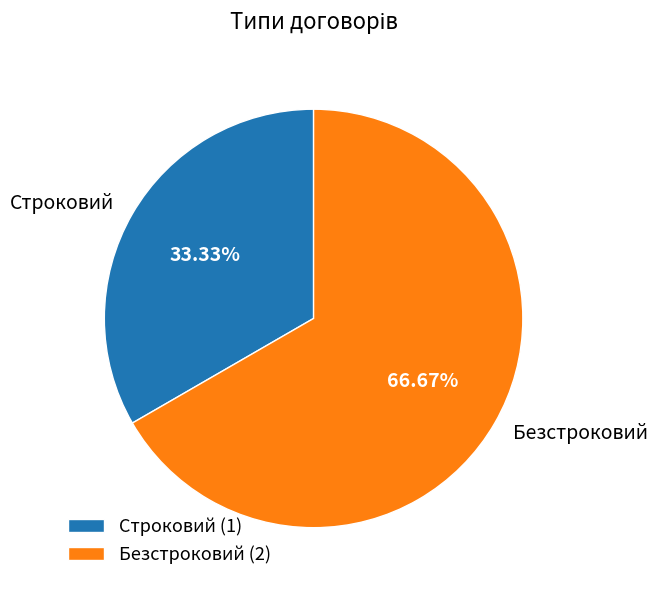

Does Безстроковий represent more than half of the total?

Yes